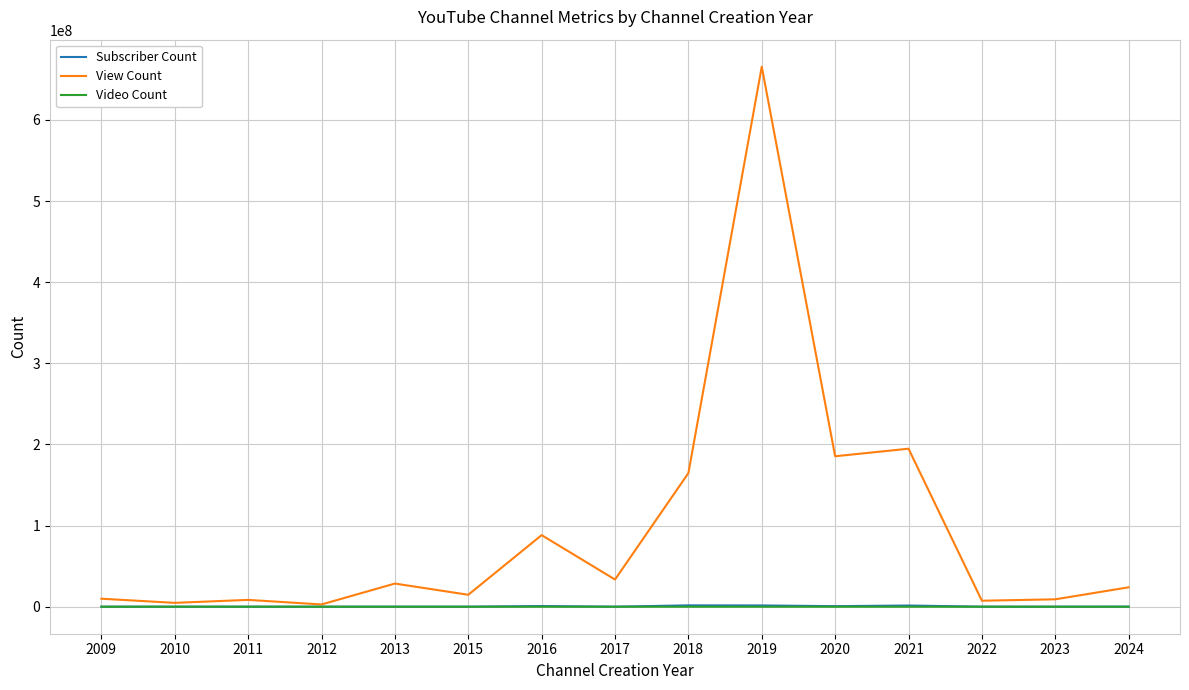

Which series has the largest total across all categories?

View Count